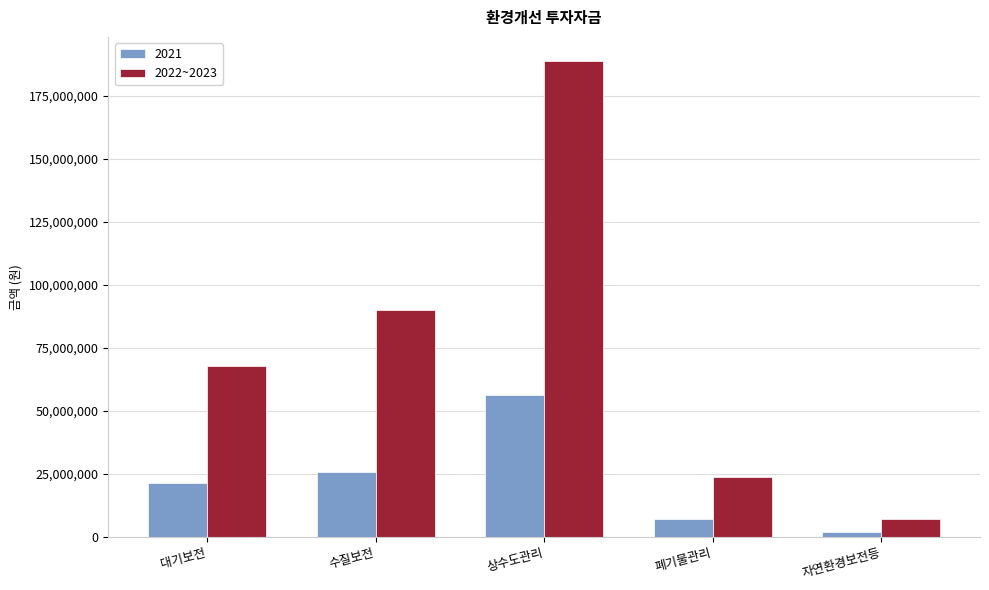

What is the approximate value of 2021 at 상수도관리, to the nearest 100?

56320000